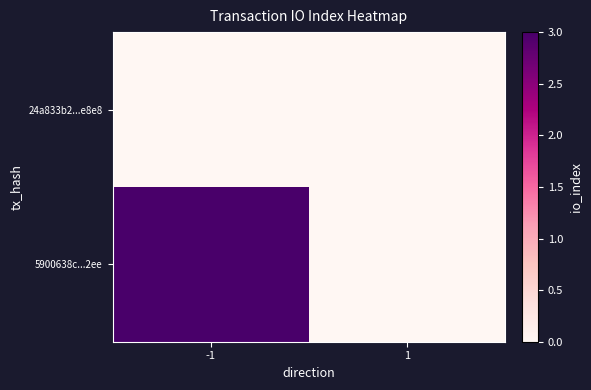

What is the spread (max minus min) of values at -1?

3